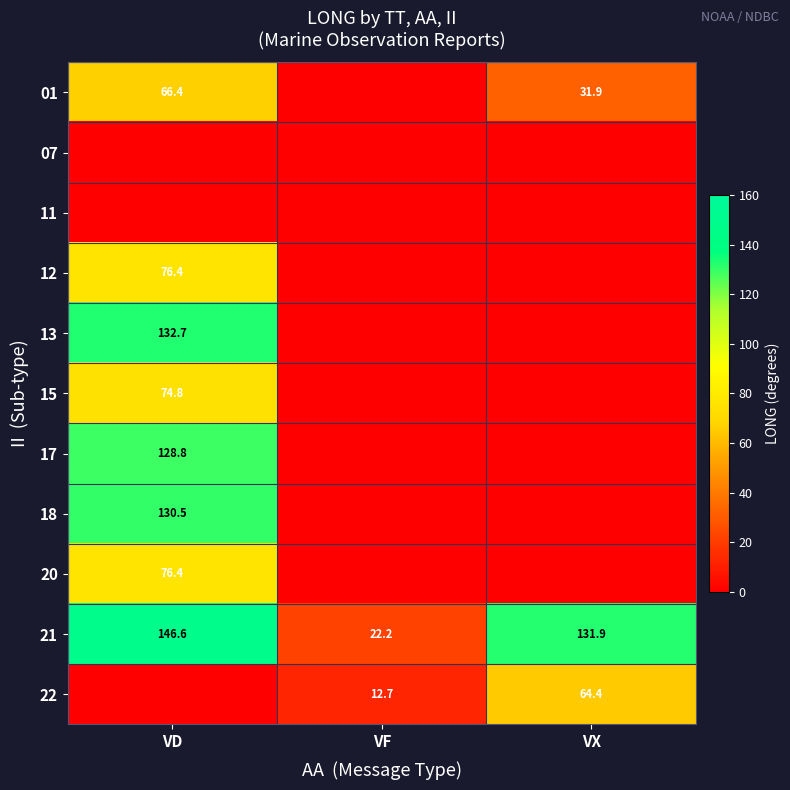

What is the difference between the 01 values at VX and VD?

34.5